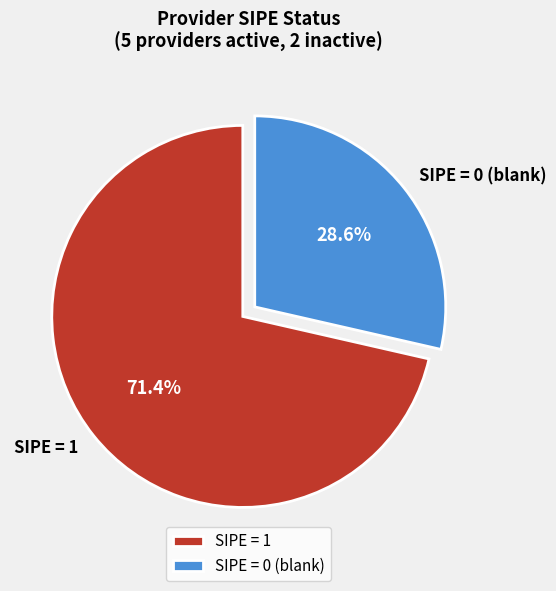

Which category has the smallest portion of the pie?

SIPE = 0 (blank)